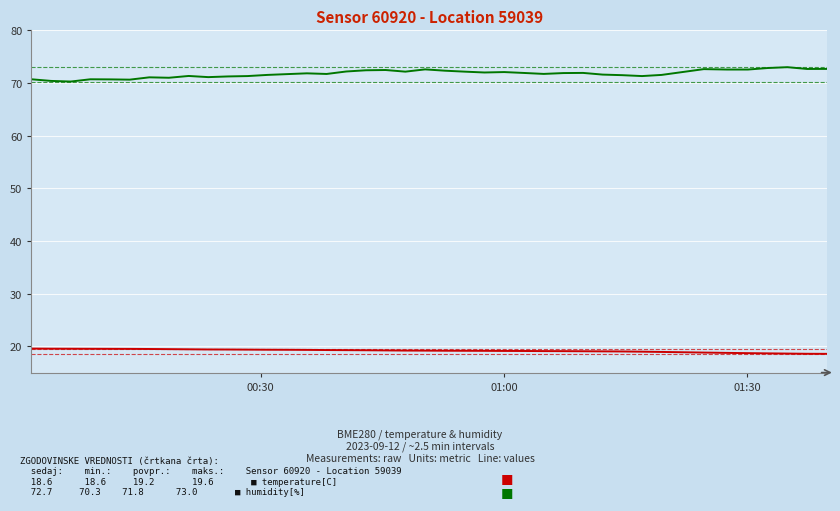

What is the minimum value shown in the chart?

18.6